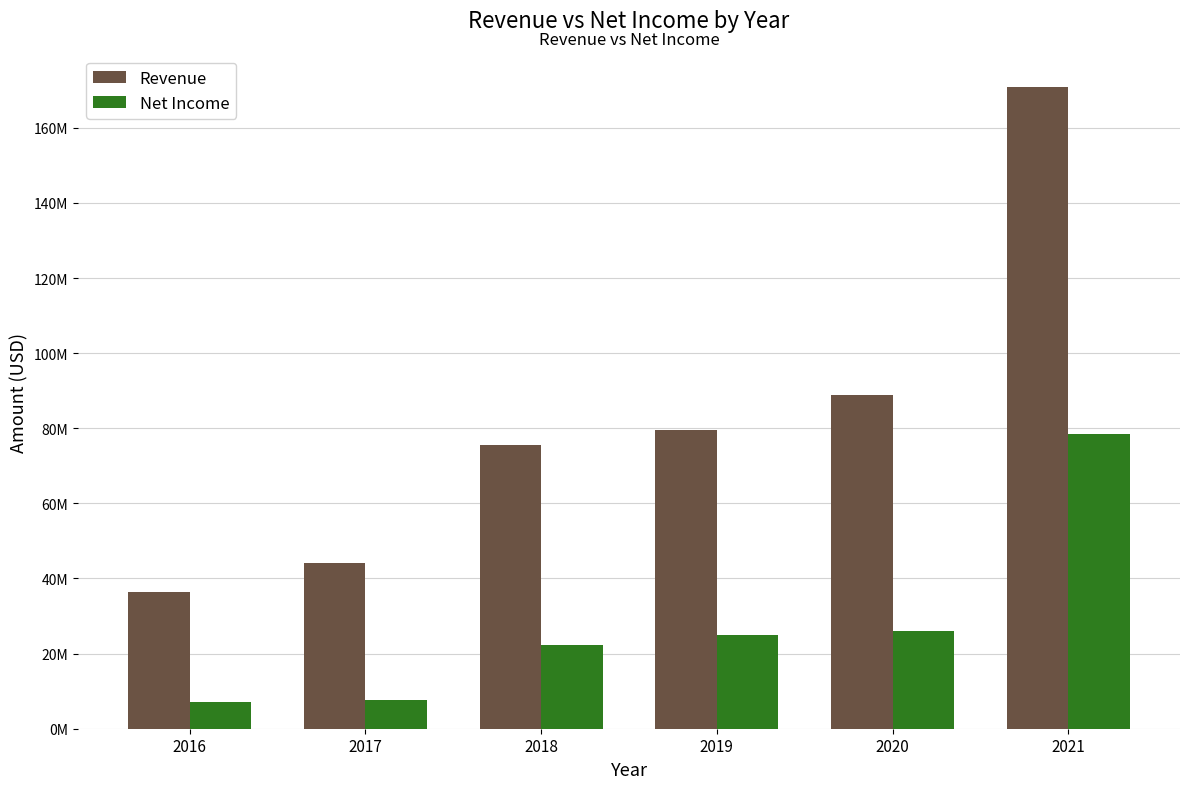

What is the value of the Revenue bar at the 3rd from the left?

75604000